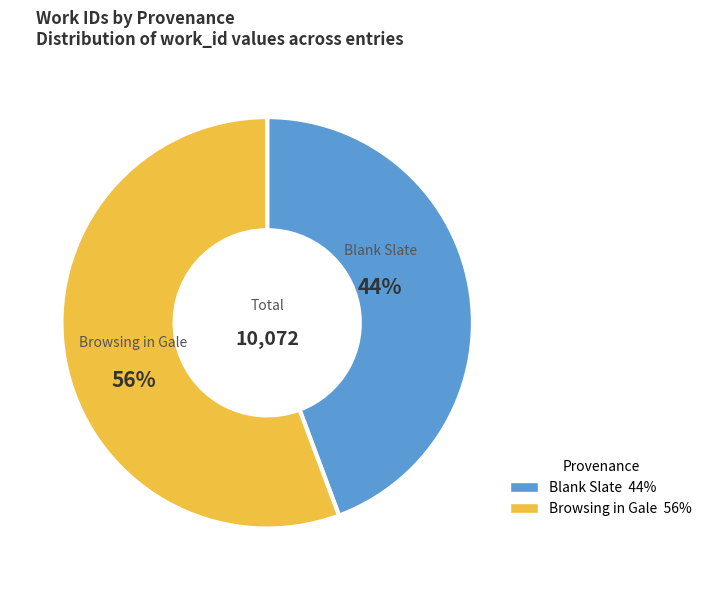

Combined, do Browsing in Gale and Blank Slate account for over 50%?

Yes